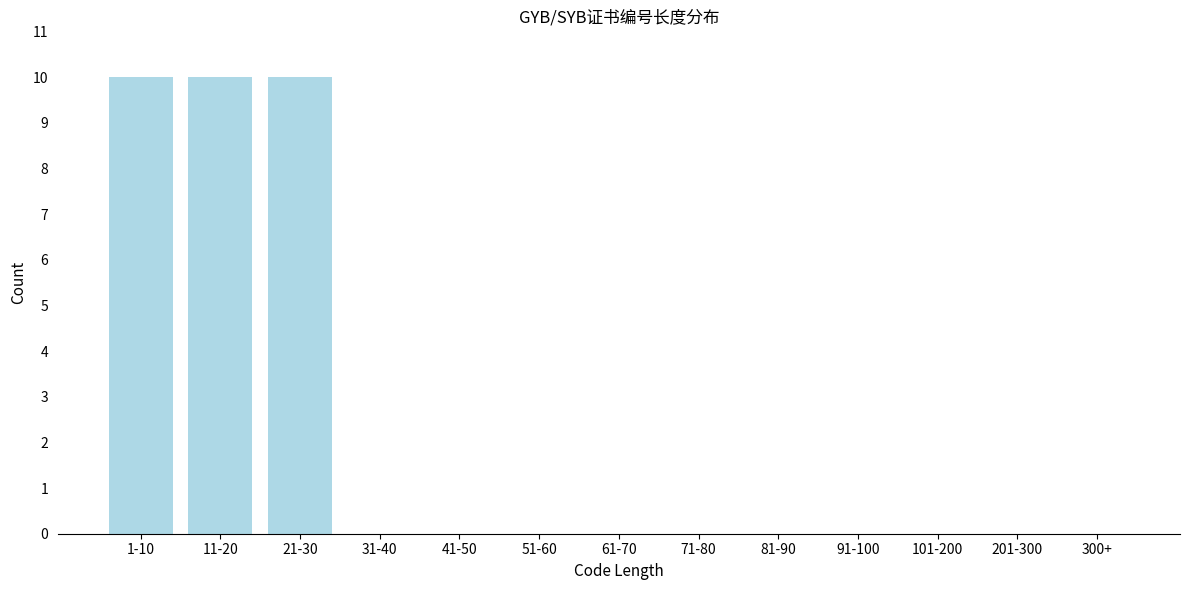

Reading left to right, list all the values displayed in this chart.

1-10=10	11-20=10	21-30=10	31-40=0	41-50=0	51-60=0	61-70=0	71-80=0	81-90=0	91-100=0	101-200=0	201-300=0	300+=0